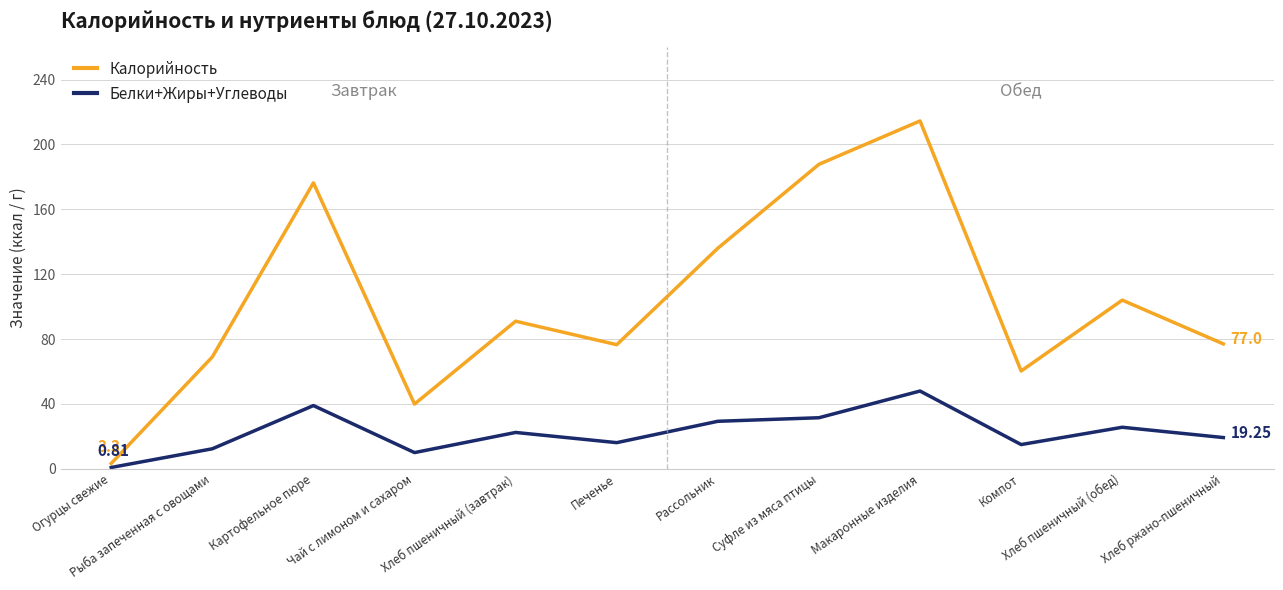

What are all the series names shown in the legend?

Калорийность, Белки+Жиры+Углеводы